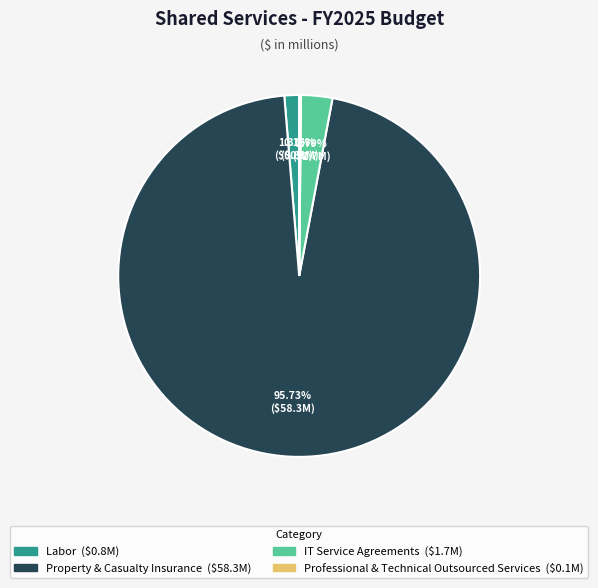

Is there any slice that represents more than half of the pie?

Yes